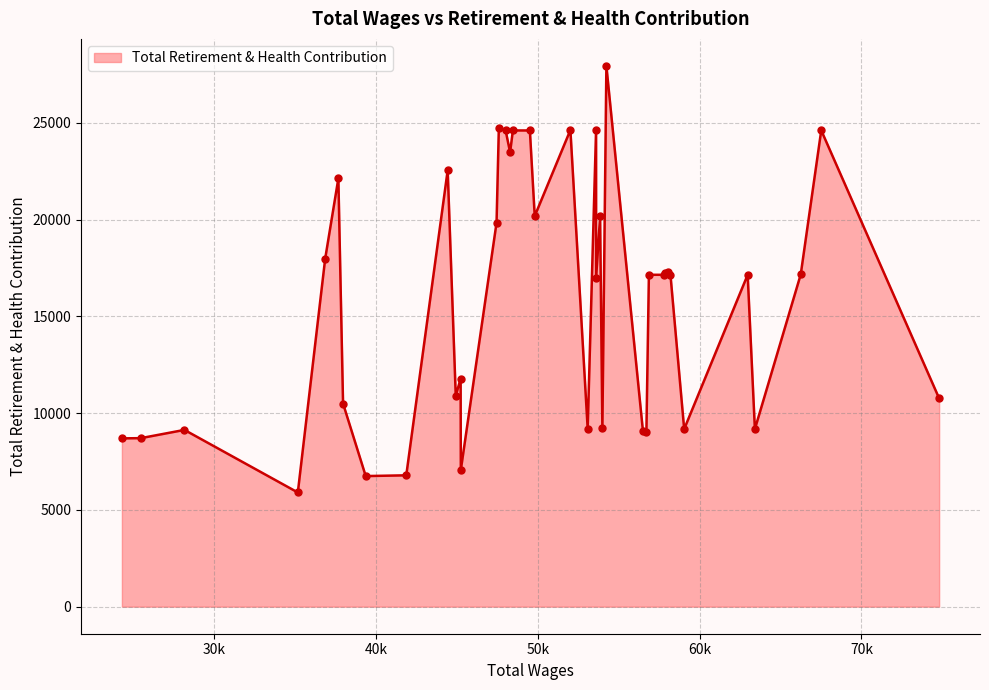

What is the difference between the maximum and minimum values?

22042